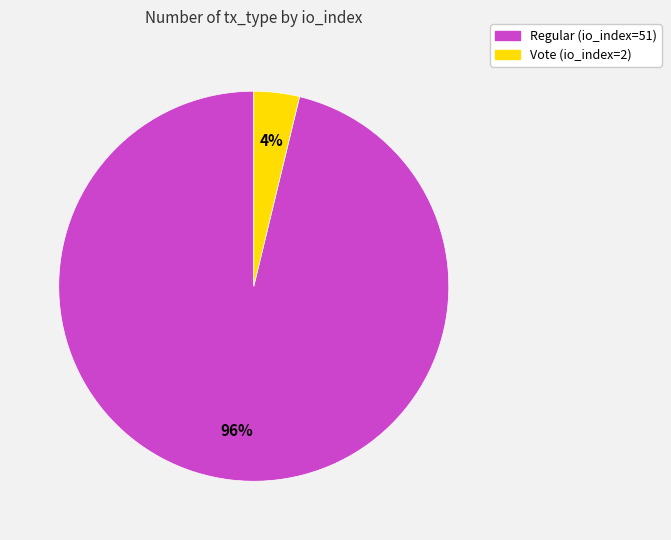

What is the smallest slice in the pie chart?

Vote (io_index=2)